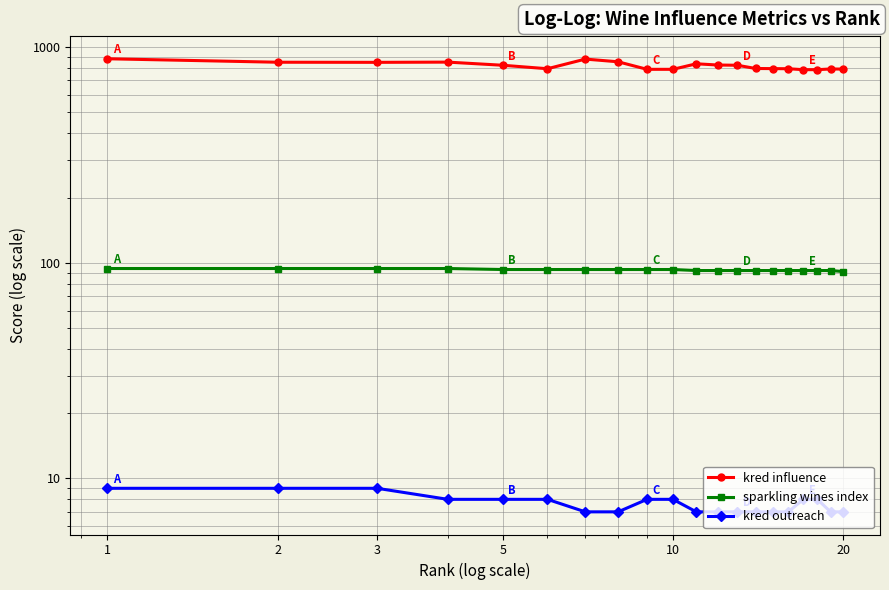

What are all the series names shown in the legend?

kred influence, sparkling wines index, kred outreach